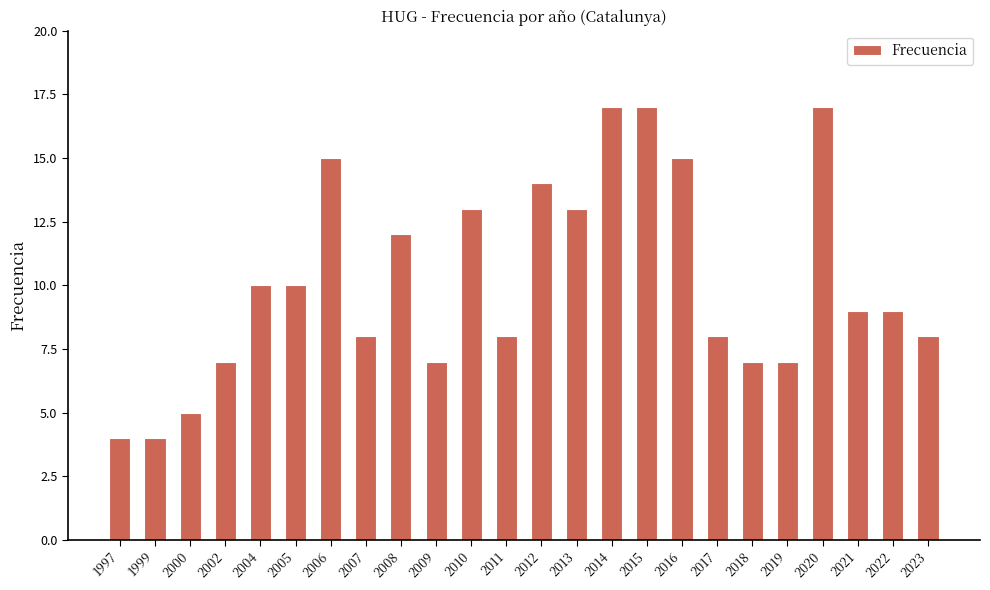

True or false: the data shows 27 at 2020.

False